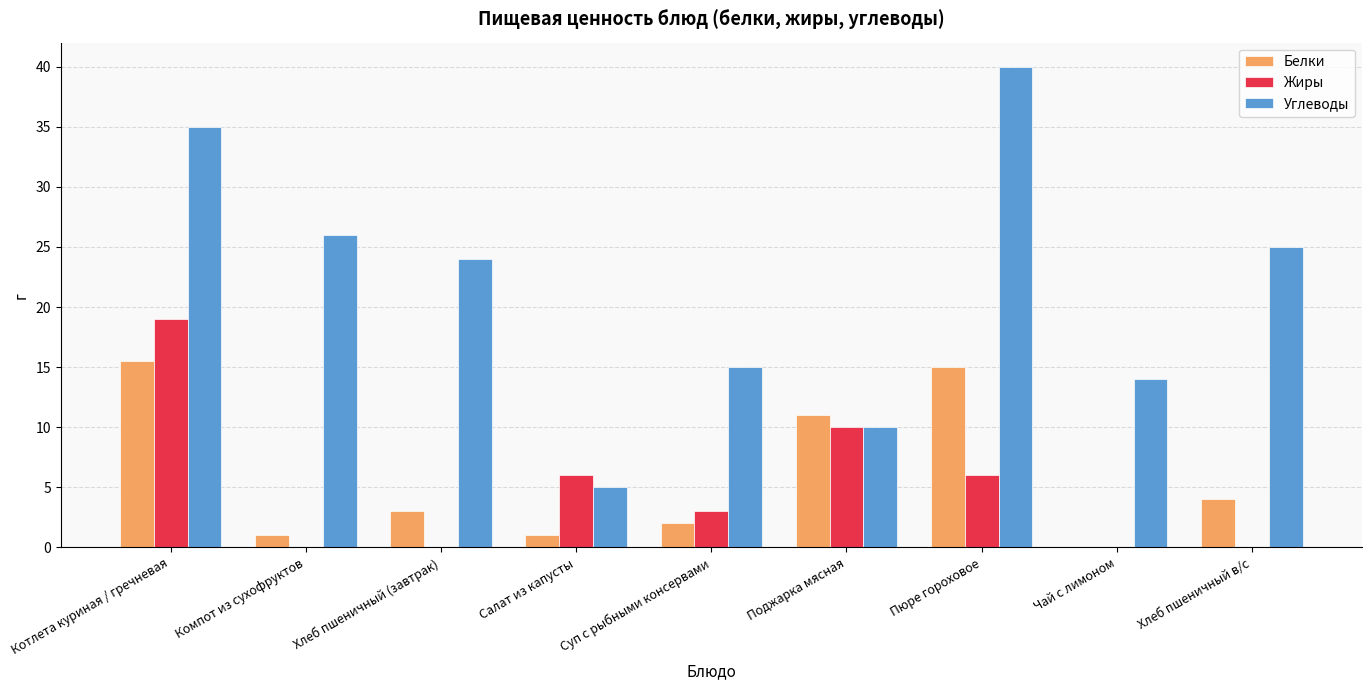

What is the total value across all series at Компот из сухофруктов?

27.0